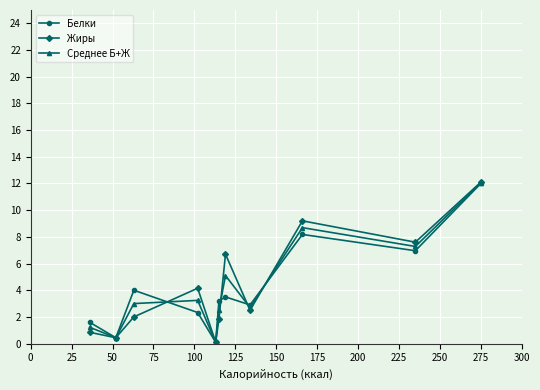

Which series has the widest spread of values?

Жиры